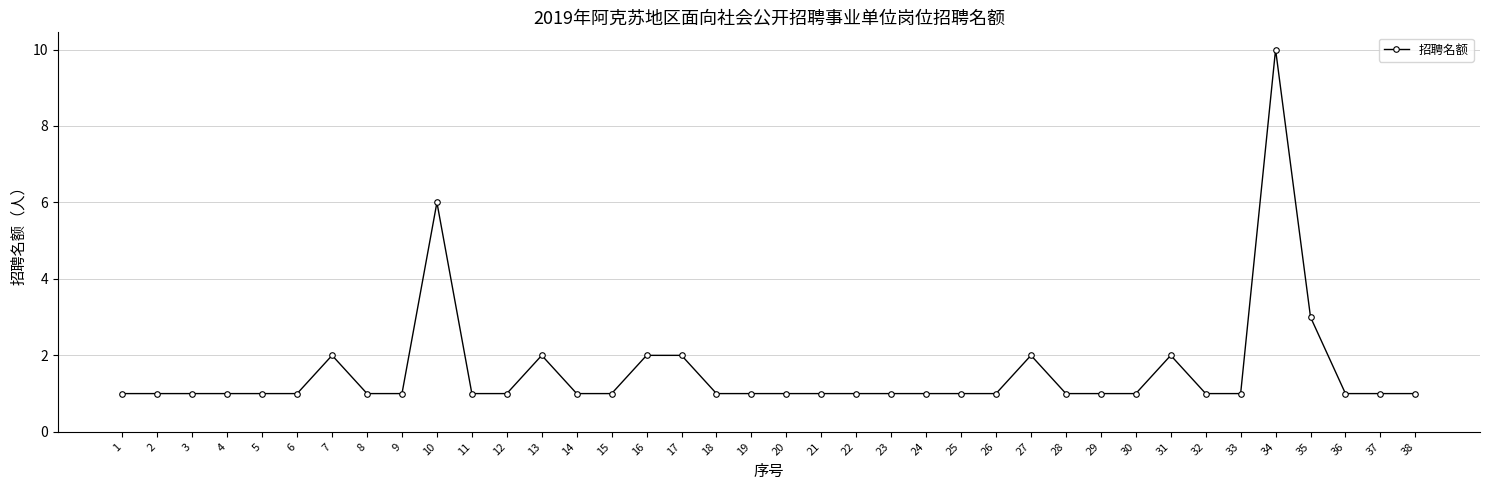

How many values are between 1 and 2?

35